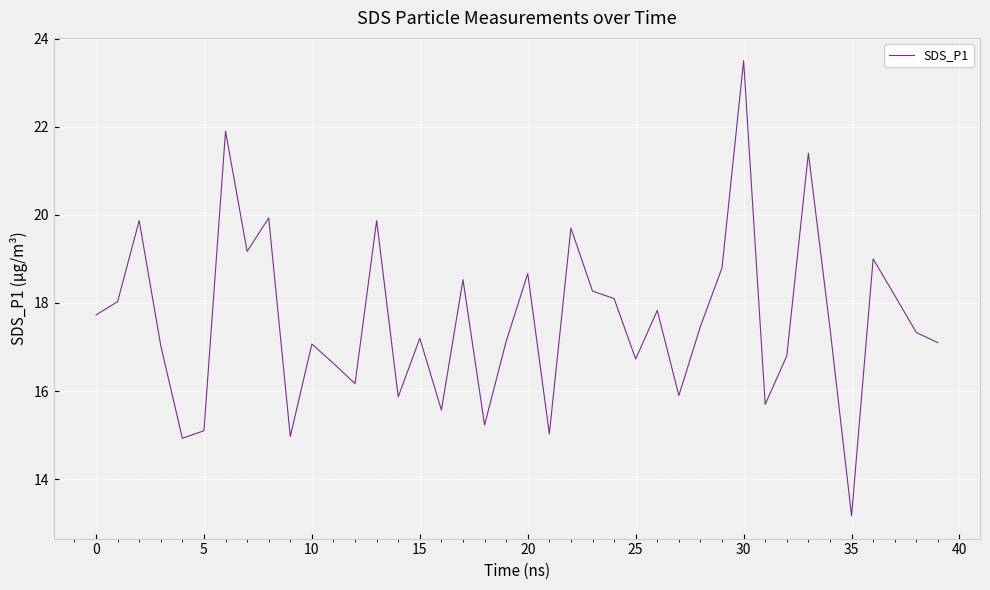

What is the smallest value displayed?

13.2